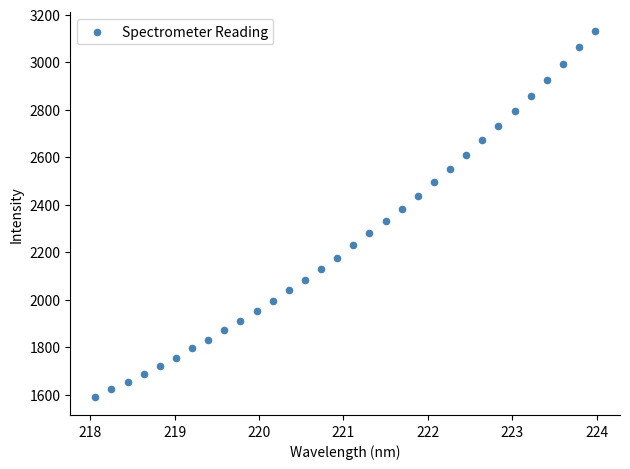

What is the range of X values (max minus min)?

5.9